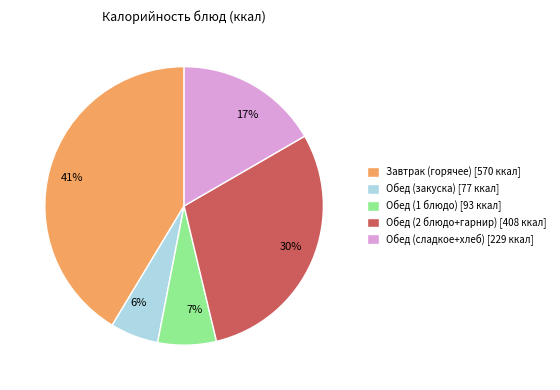

To the nearest percent, what is the difference between the 30% and 6% slice percentages?

24%